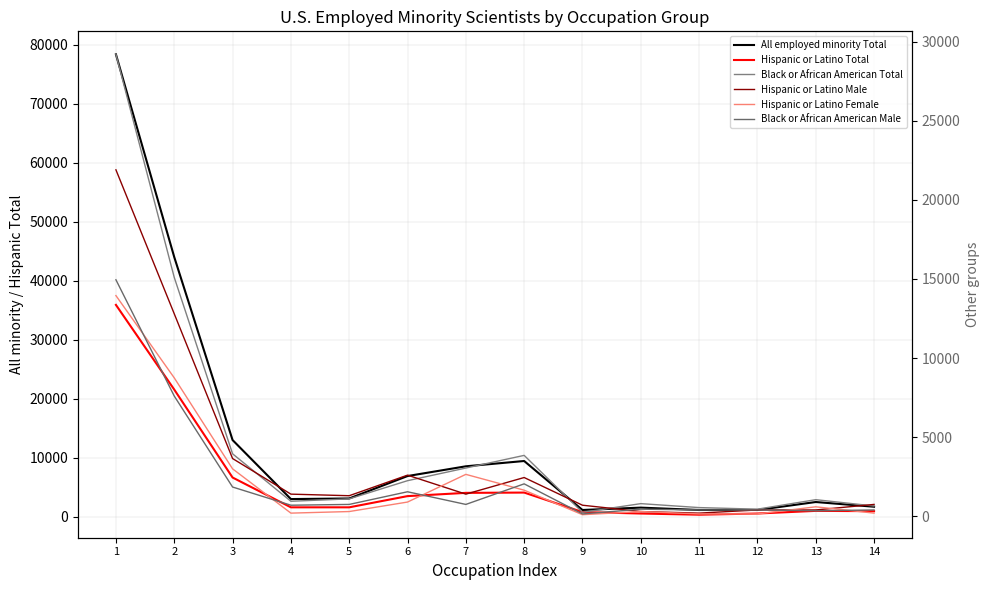

How many data points in Black or African American Total are less than 1100?

7